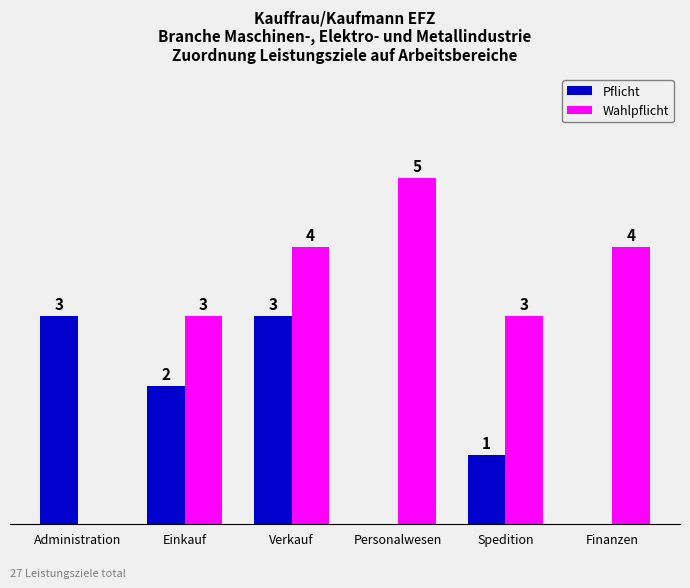

Where does the Pflicht series first go above 2?

Administration